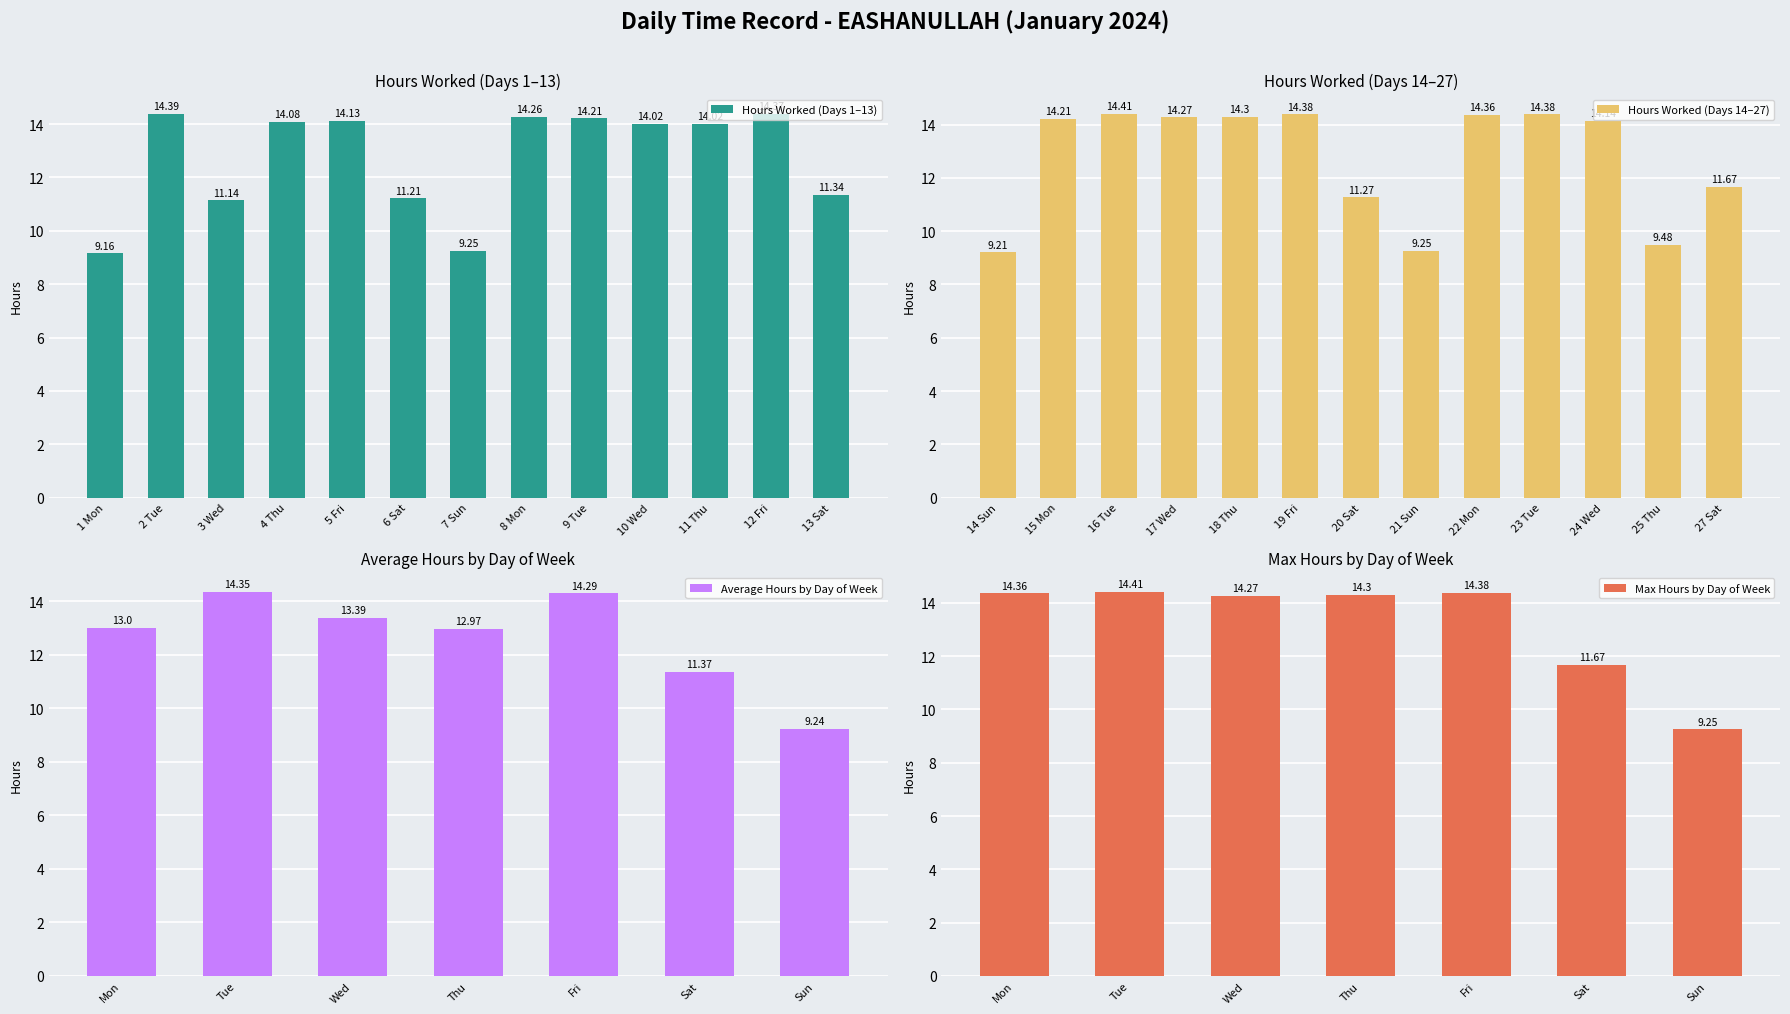

The value at 16 Tue is 14.4. True or false?

True